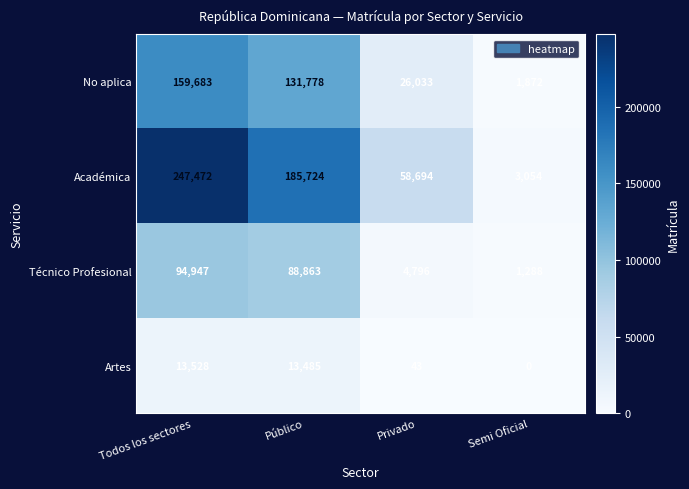

Which series has the widest spread of values?

Académica